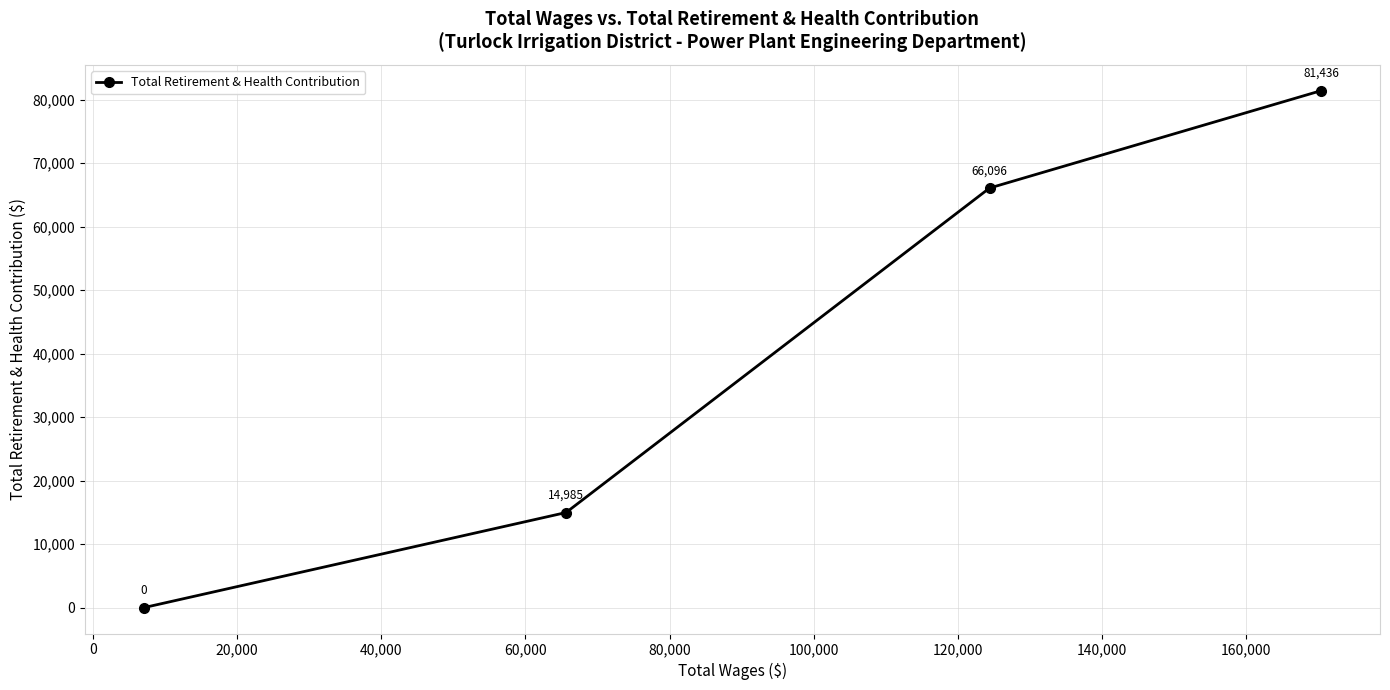

What is the value of the 2nd point from the left?

14985